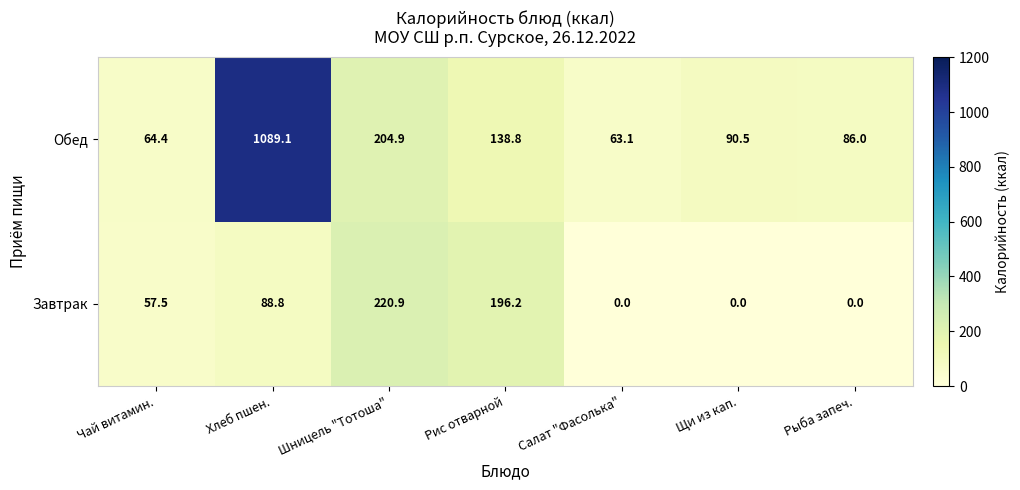

At which label does Обед first exceed 90?

Хлеб пшен.